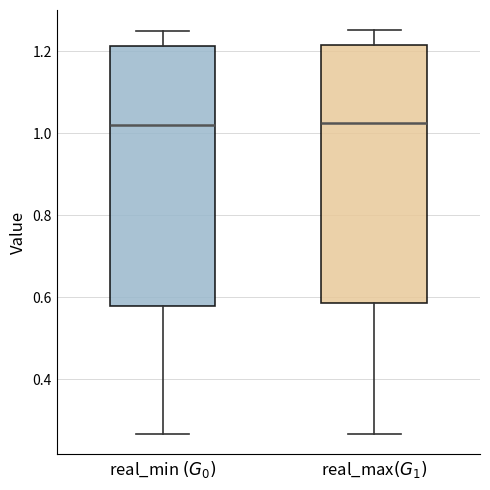

Reading left to right, transcribe this box plot: for each box, give where its median line is, the range the box spans, and where its two whiskers end, as read against the y-axis. The values are not printed on the chart, so give them approximately, as read against the axis.

real_min $(G_0)$: median 1.02, box 0.58 to 1.22, whiskers 0.26 to 1.24
real_max$(G_1)$: median 1.02, box 0.58 to 1.22, whiskers 0.26 to 1.26